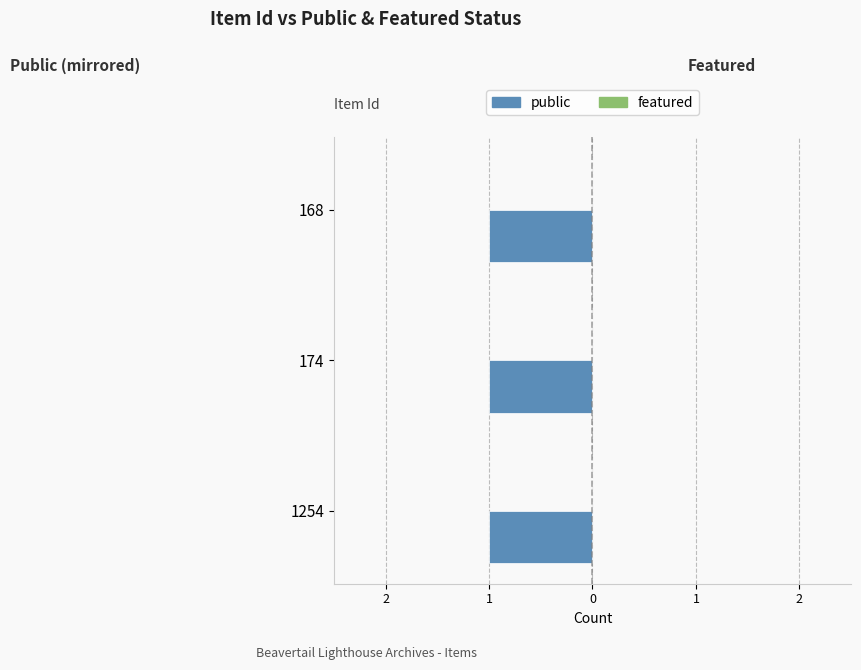

Reading left to right, extract all data points from this chart.

public: 1254=1	174=1	168=1
featured: 1254=0	174=0	168=0